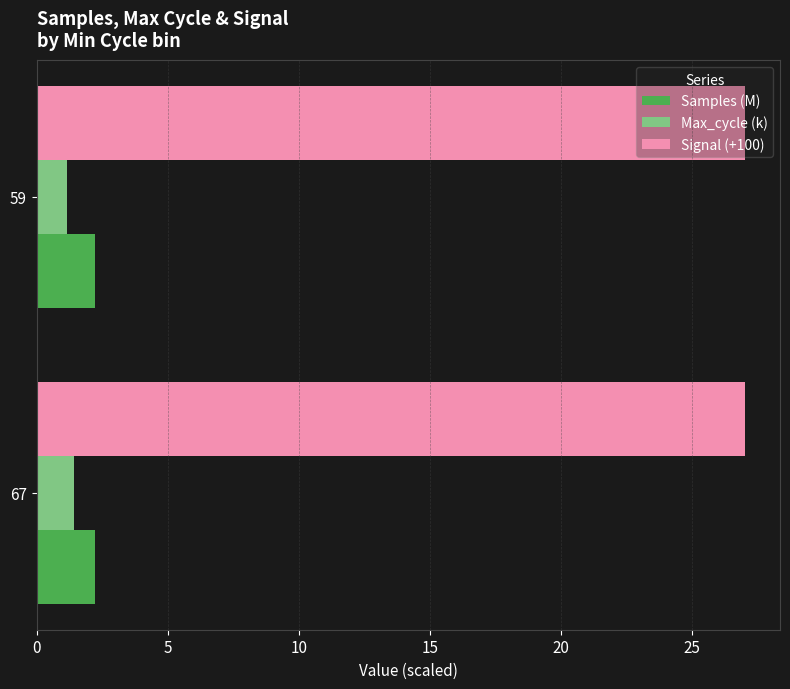

What is the smallest value displayed?

1.2